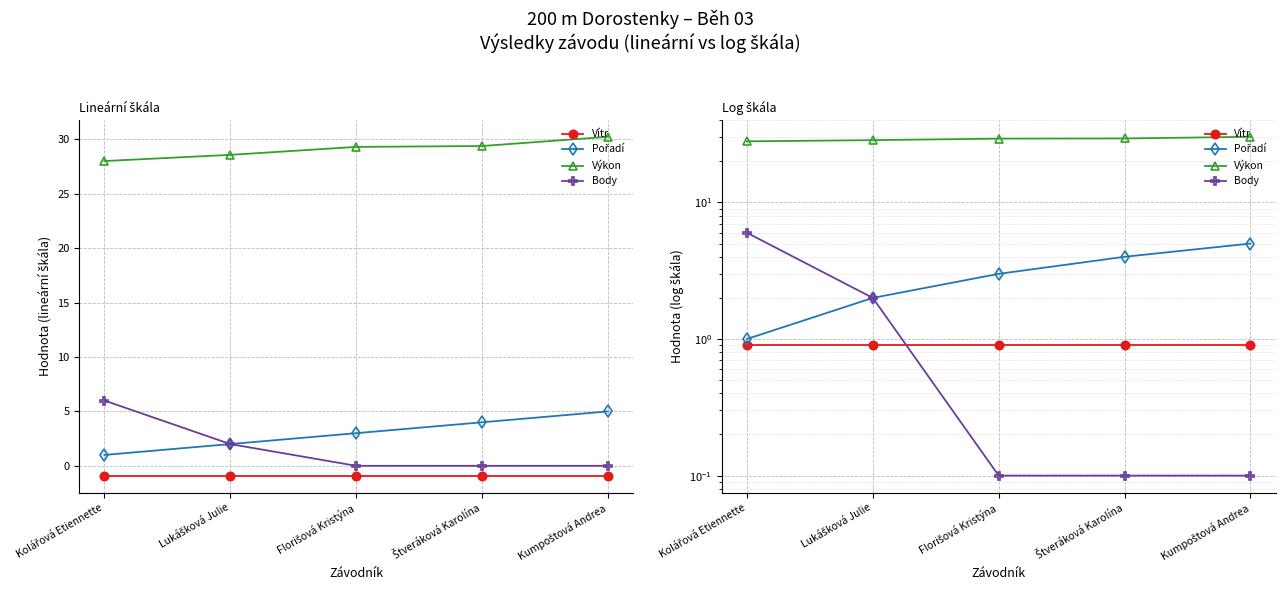

Reading left to right, what are all the values shown in this chart?

Vítr: Kolářová Etiennette=0.9	Lukášková Julie=0.9	Florišová Kristýna=0.9	Štveráková Karolína=0.9	Kumpoštová Andrea=0.9
Pořadí: Kolářová Etiennette=1.0	Lukášková Julie=2.0	Florišová Kristýna=3.0	Štveráková Karolína=4.0	Kumpoštová Andrea=5.0
Výkon: Kolářová Etiennette=28.0	Lukášková Julie=28.6	Florišová Kristýna=29.3	Štveráková Karolína=29.4	Kumpoštová Andrea=30.2
Body: Kolářová Etiennette=6.0	Lukášková Julie=2.0	Florišová Kristýna=0.1	Štveráková Karolína=0.1	Kumpoštová Andrea=0.1